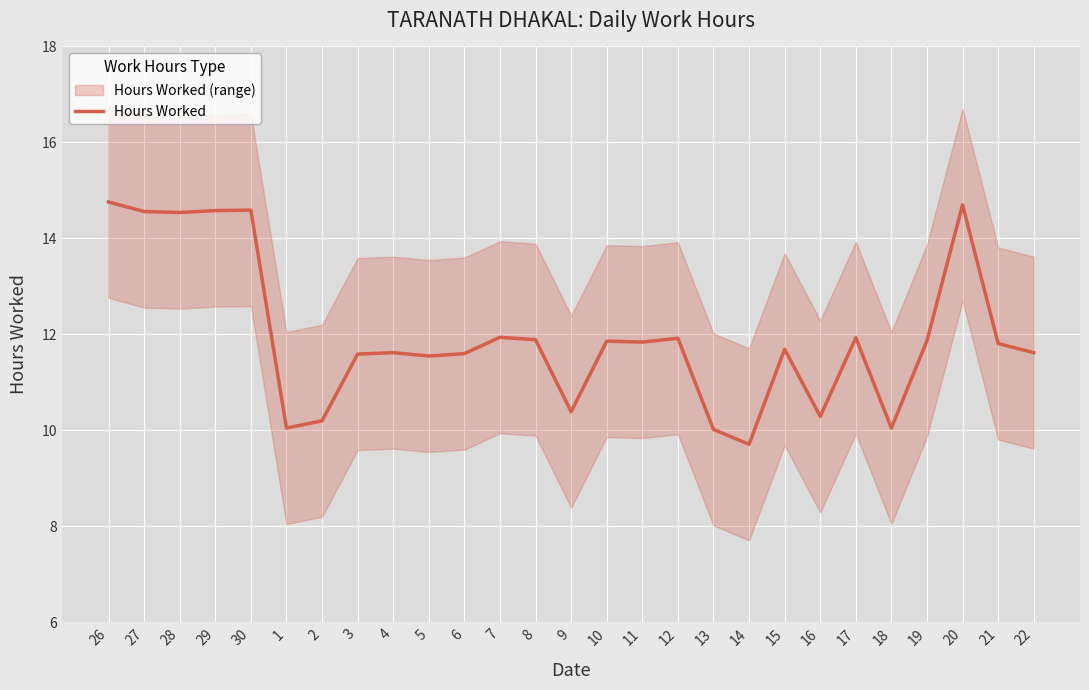

How many lines are shown in the chart?

1